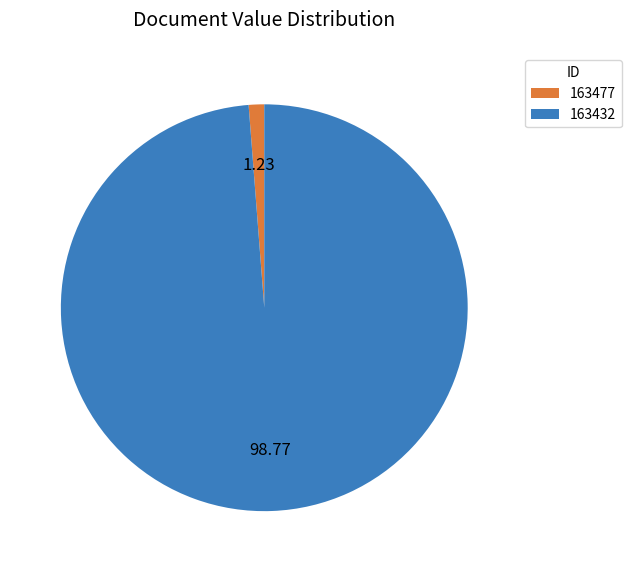

Which category has the biggest portion of the pie?

163432